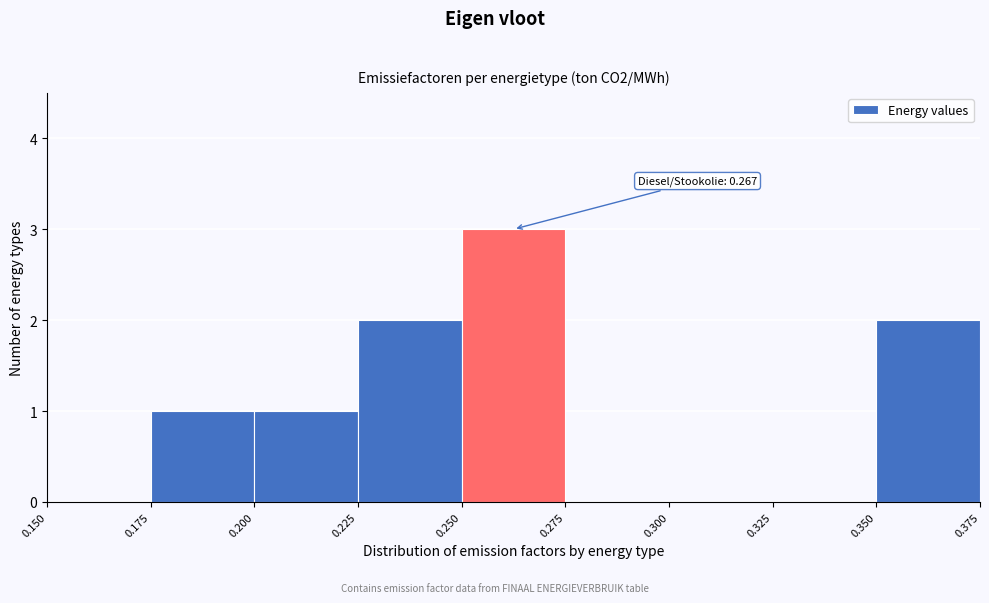

Over which range of the x-axis is the bar tallest?

0.250 to 0.275